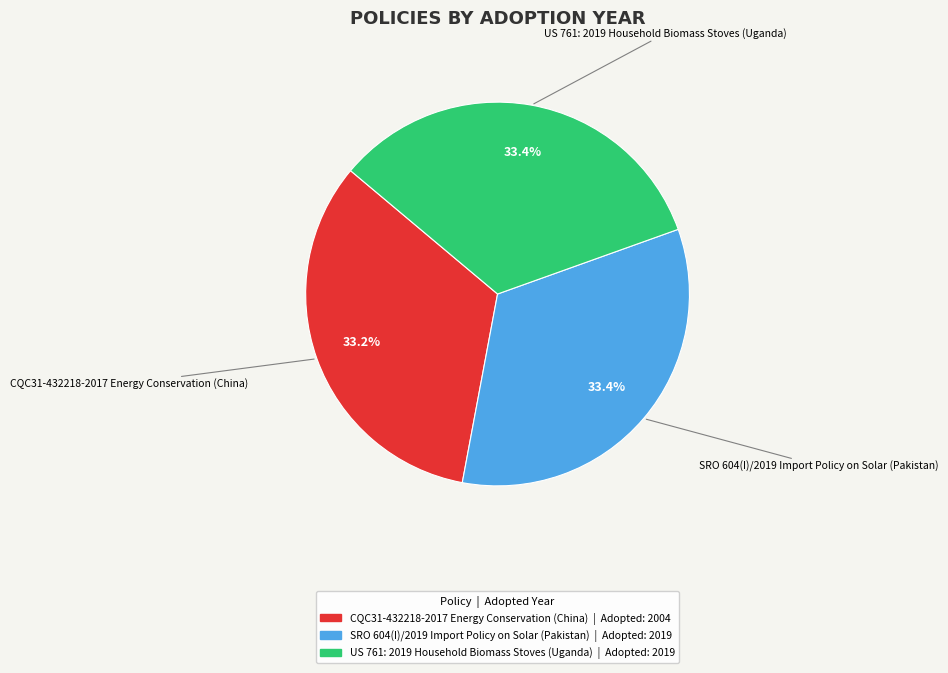

Count the number of slices in the pie.

3